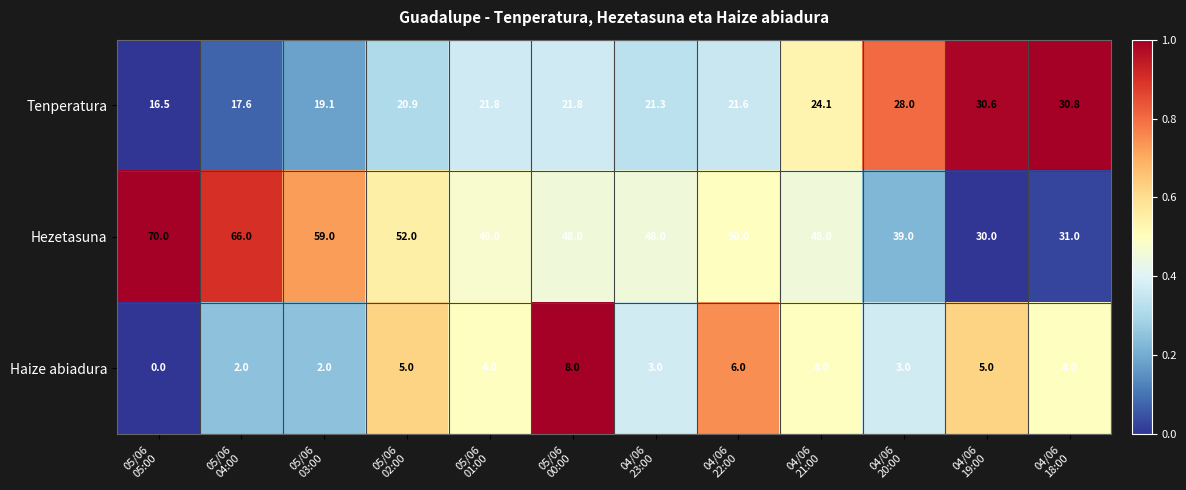

Count the number of categories in the chart.

12